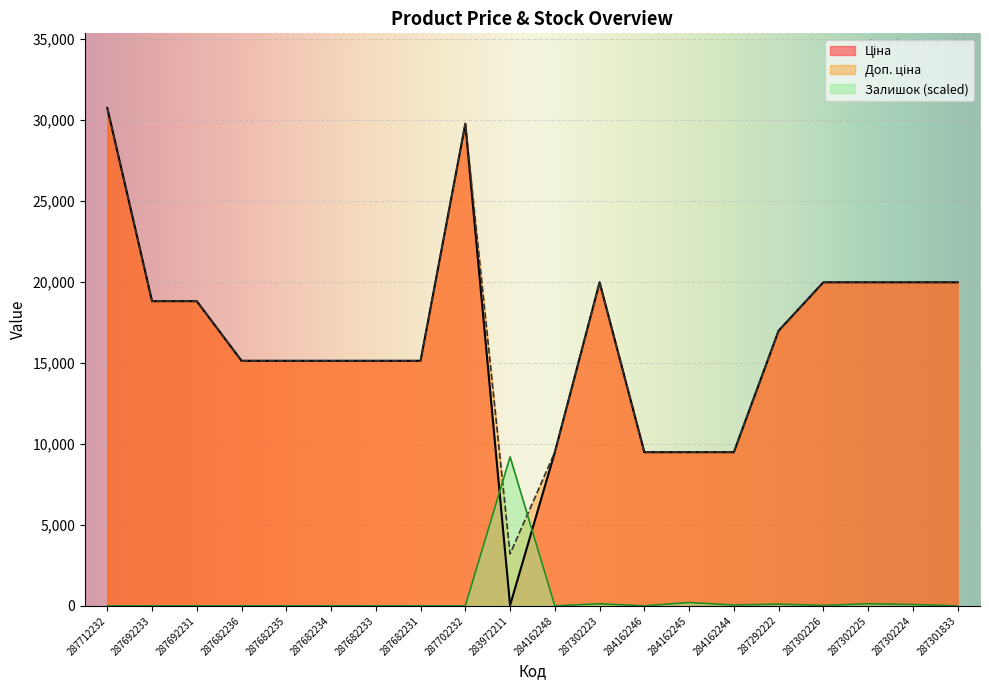

What position from the left is 287712232?

1